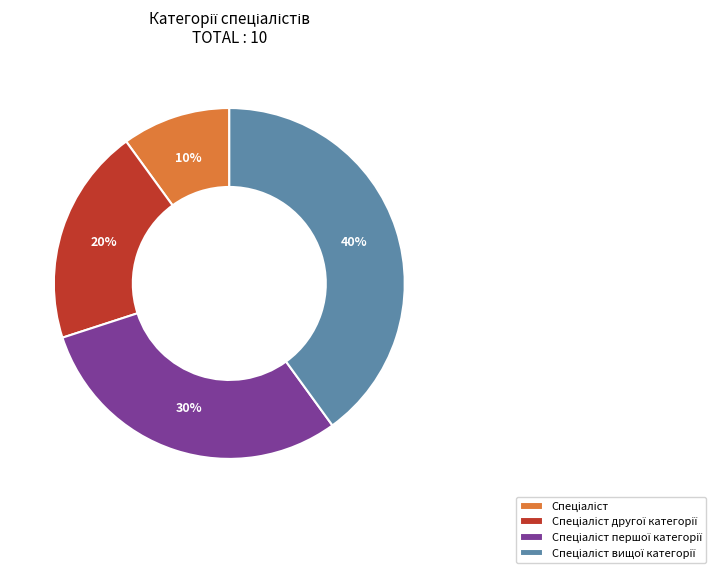

Is there a majority slice in this chart?

No